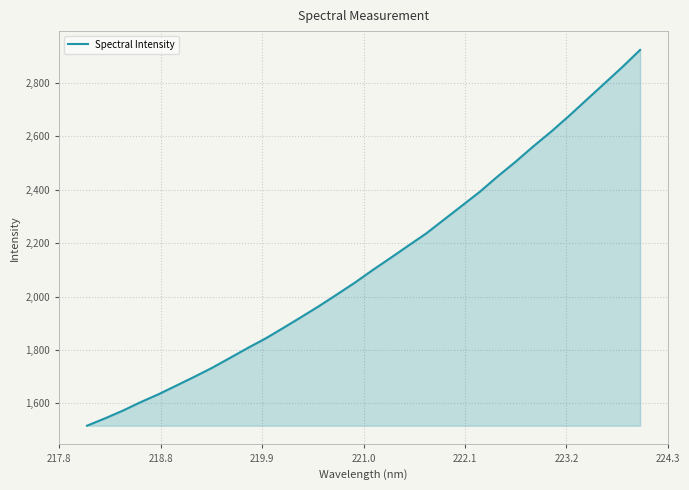

What is the difference between the maximum and minimum values?

1407.6